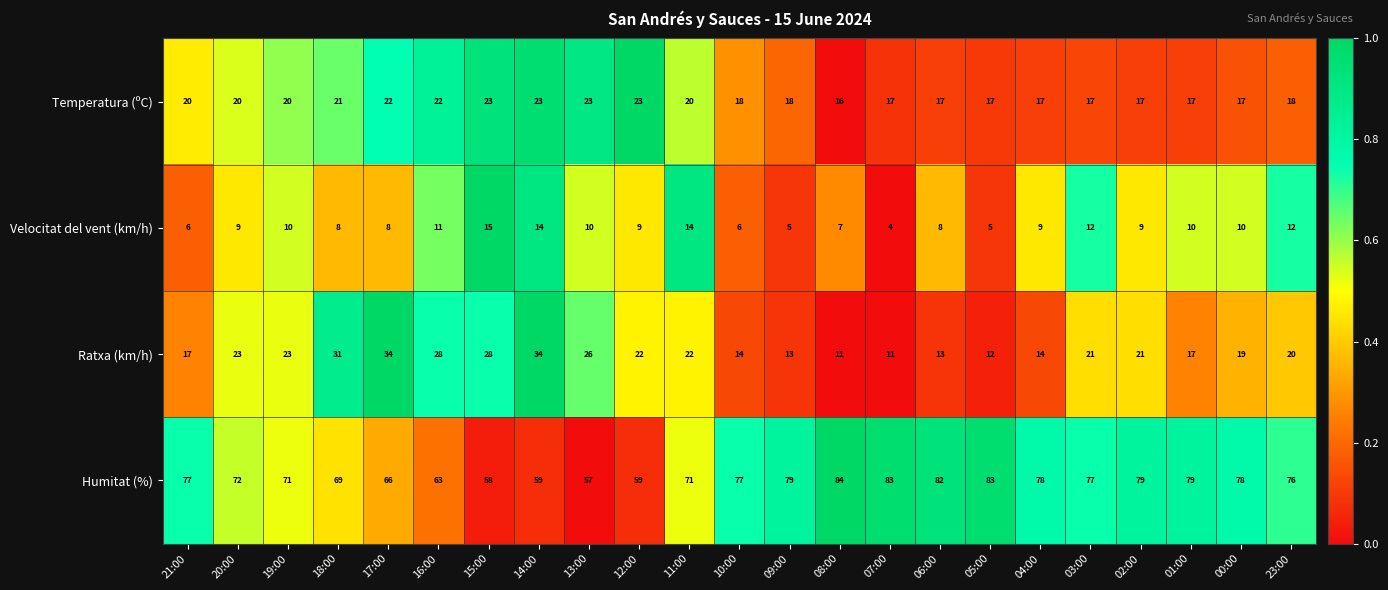

Is it true that Ratxa (km/h) equals 22 at 12:00?

True